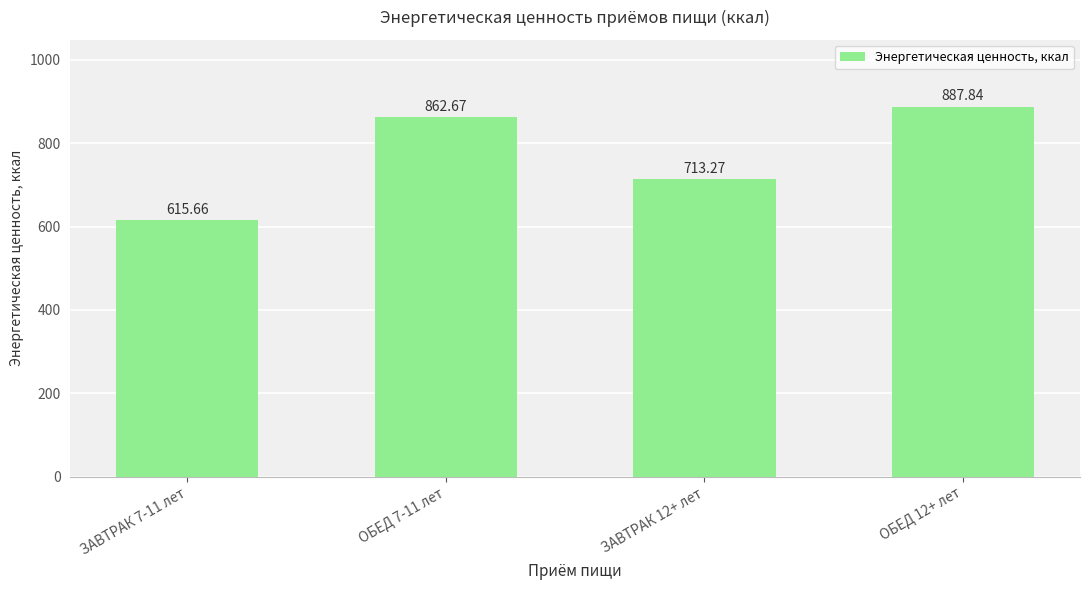

What position from the left is ЗАВТРАК 7-11 лет?

1